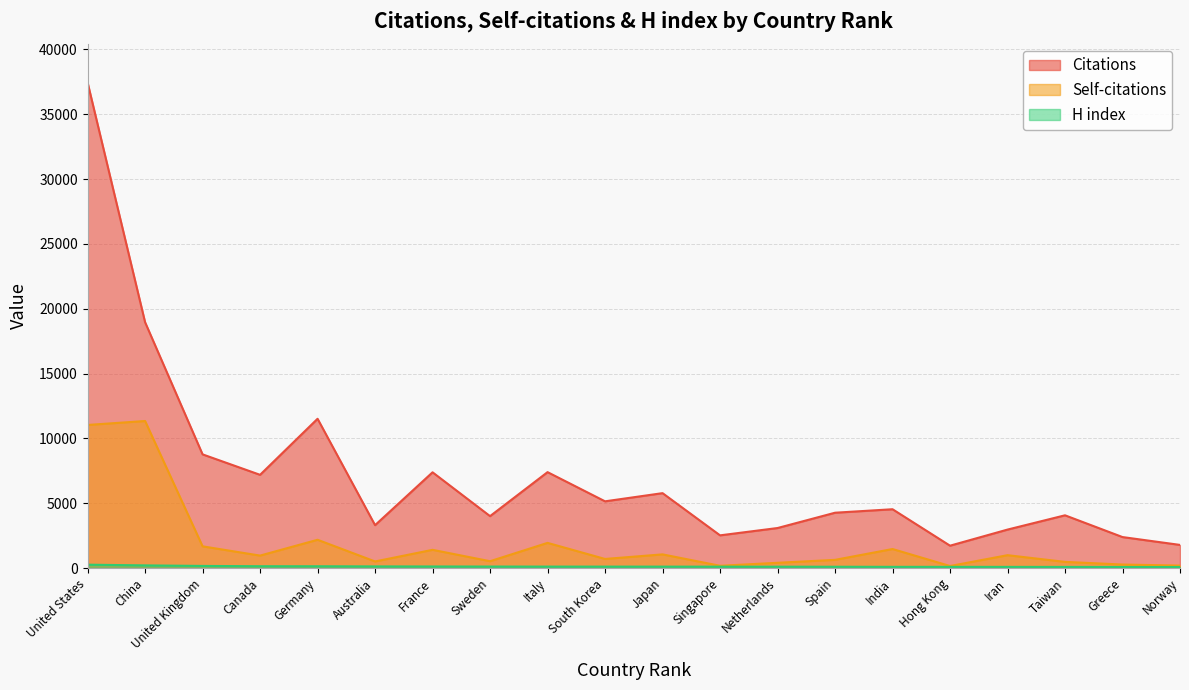

The H index series shows 54 at 14. True or false?

False